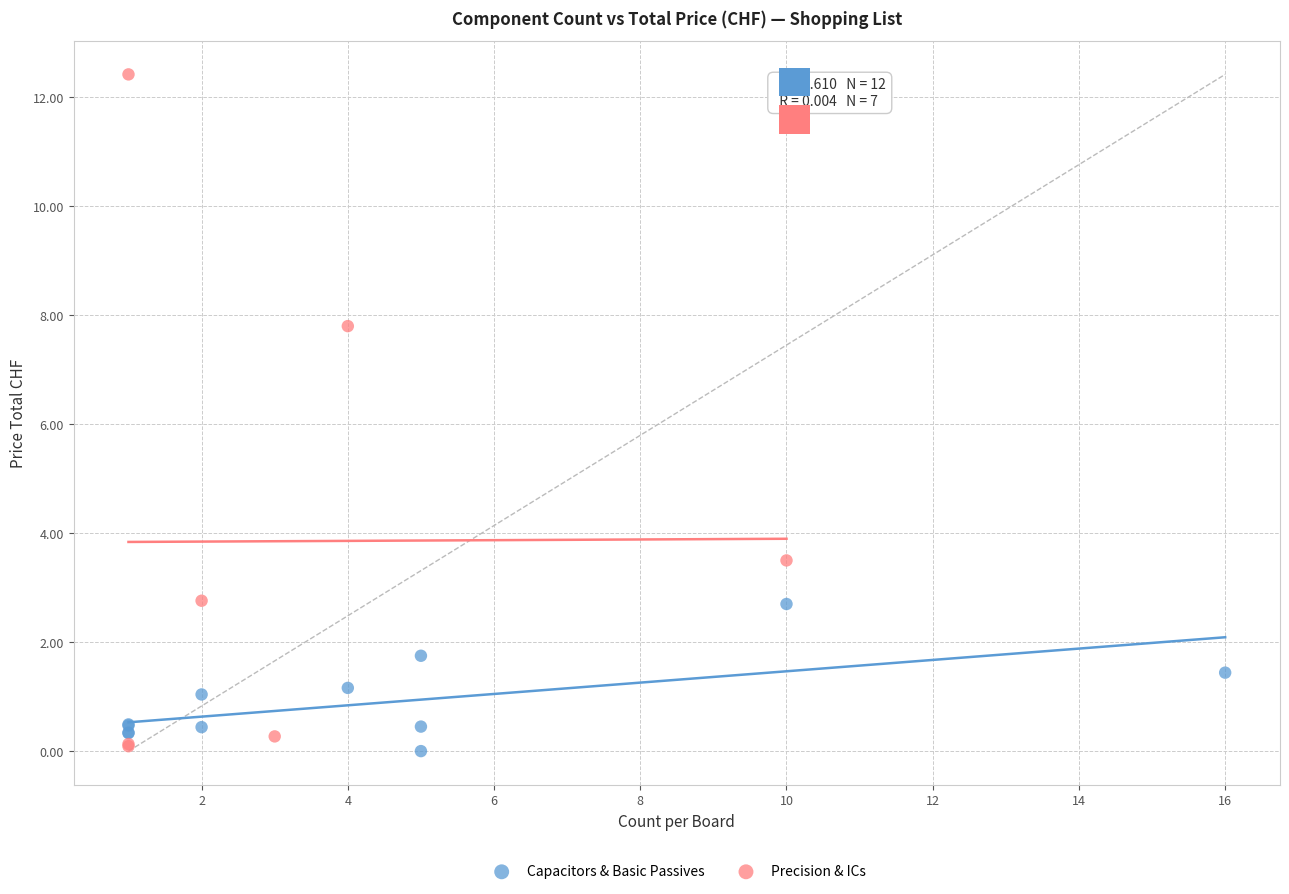

Which series has the widest spread of Y values?

Precision & ICs